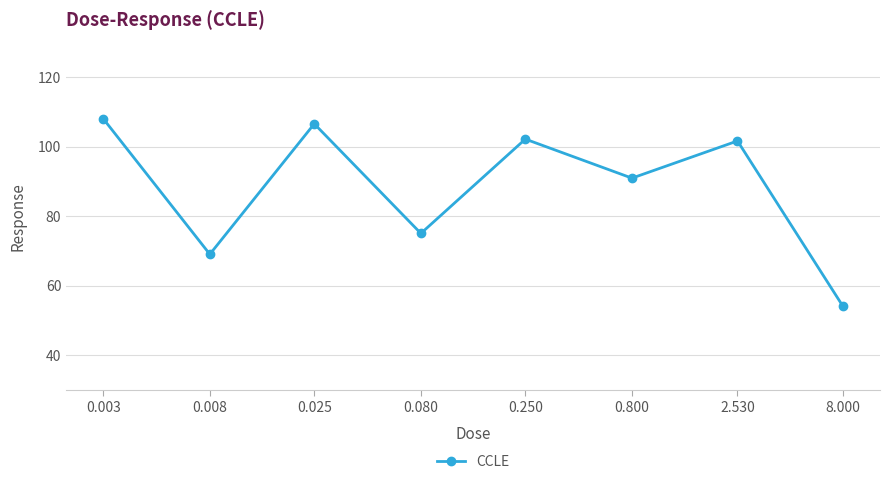

What is the value of the 4th point from the left?

75.0